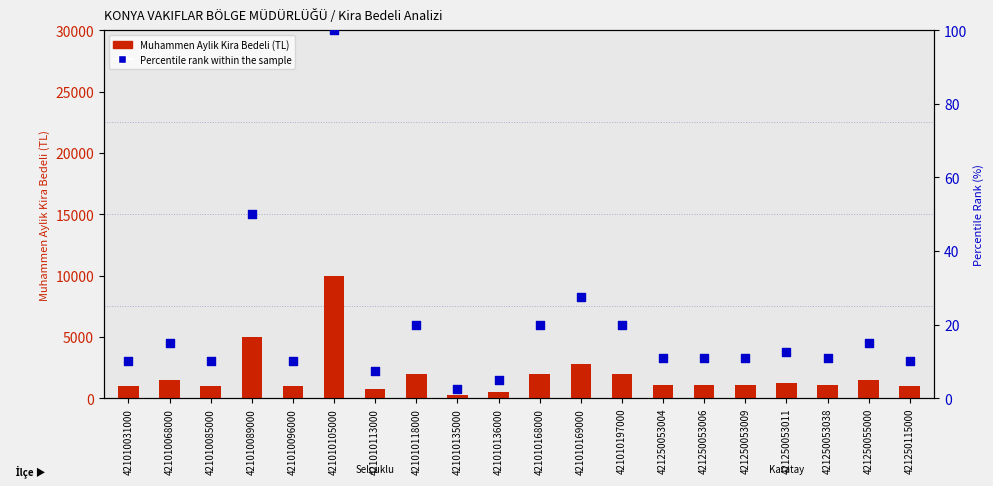

At which category is the sum across all series the highest?

421010105000